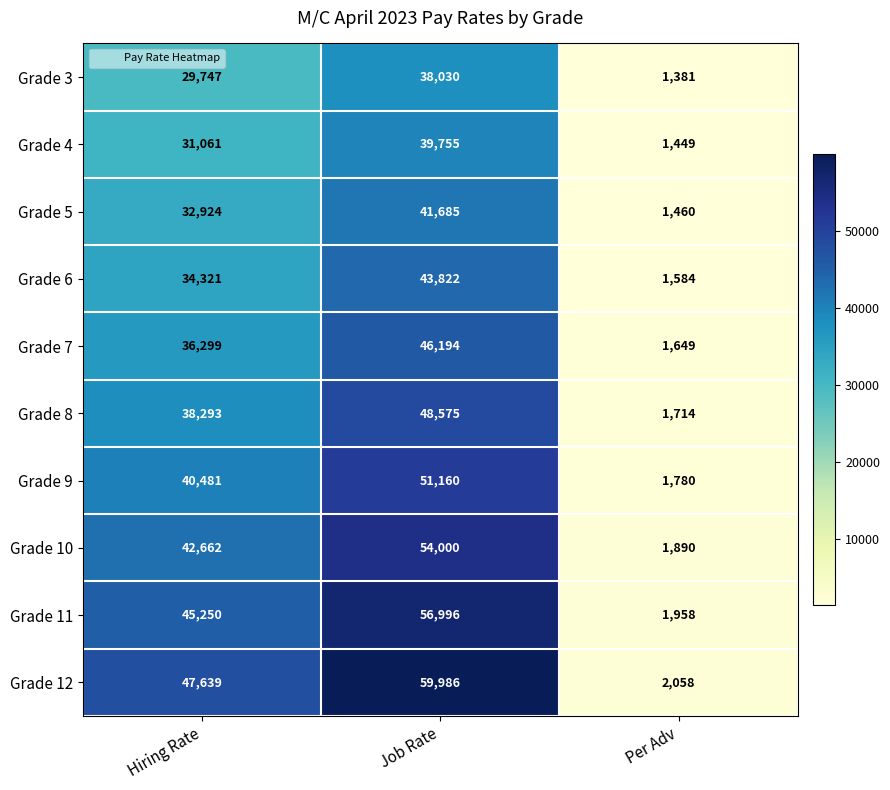

Which category has the lowest value across all series?

Per Adv